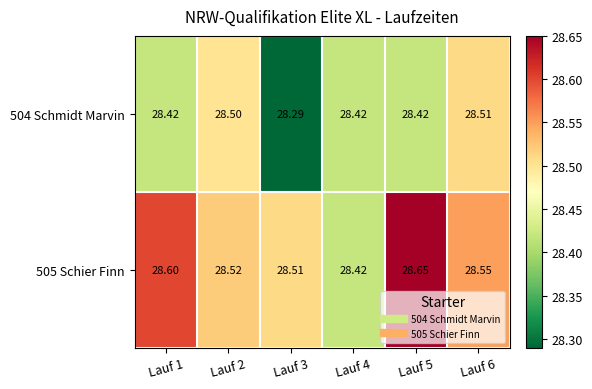

Is the value of 504 Schmidt Marvin at Lauf 3 greater than the value of 505 Schier Finn at Lauf 3?

No